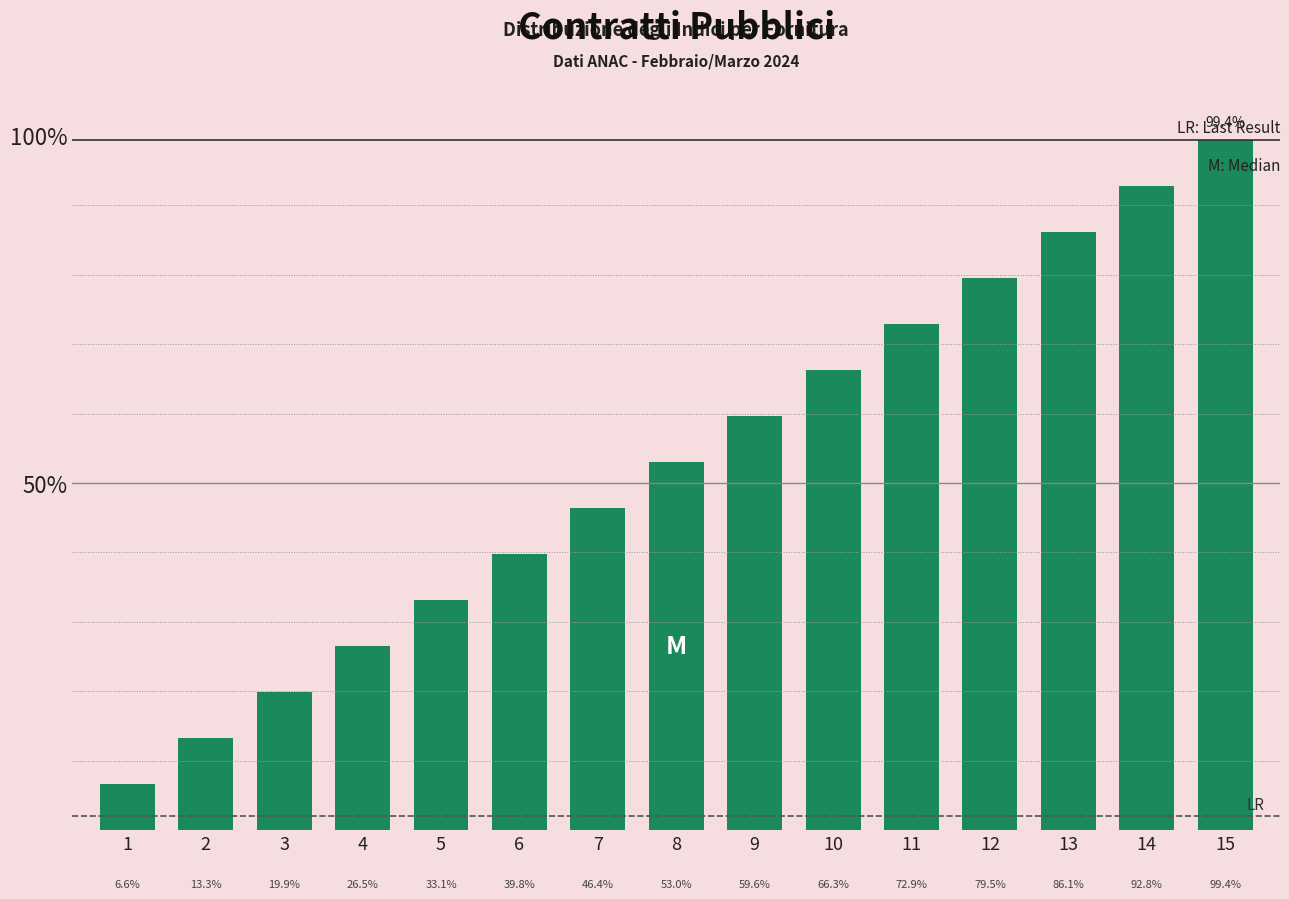

What is the difference between the values at 11 and 15?

26.5